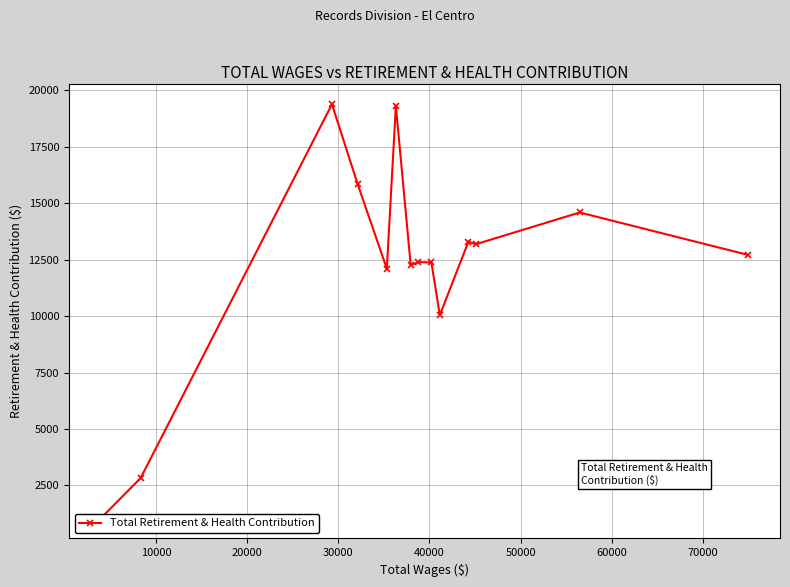

What is the smallest value displayed?

1070